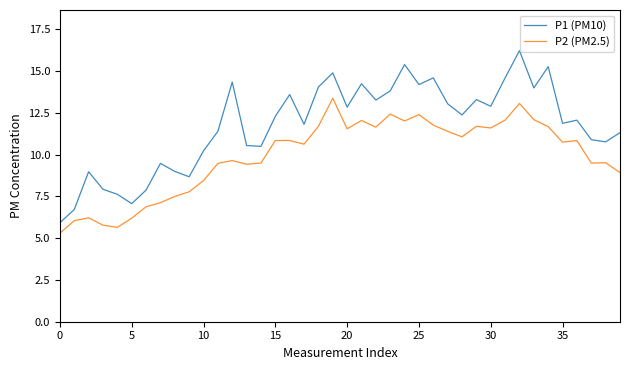

What is the difference between the maximum and minimum values in the P1 (PM10) series?

10.3